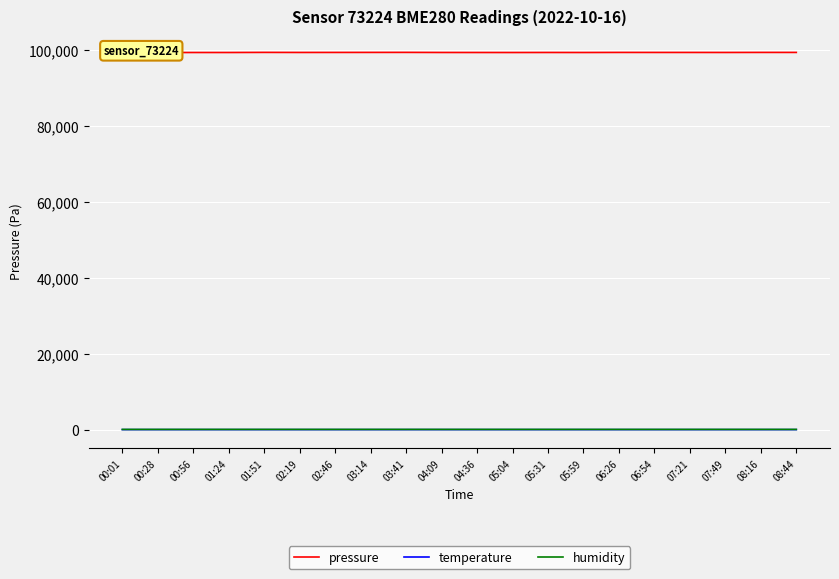

True or false: temperature has a value of 14.2 at 06:54.

True